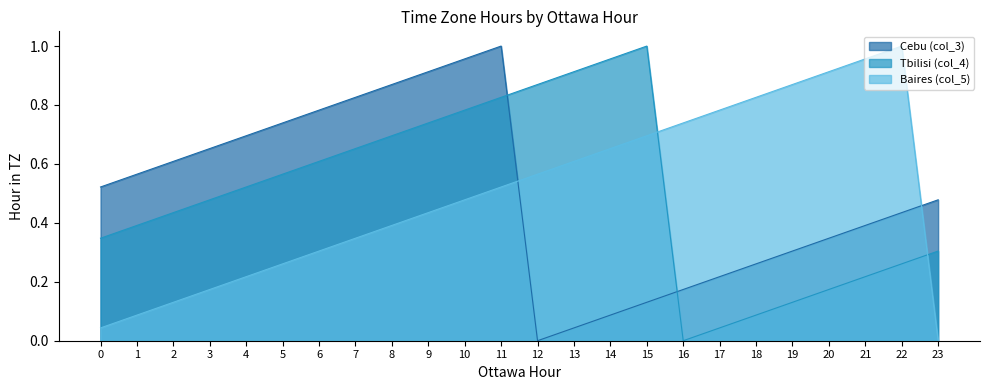

What is the difference between the highest and lowest values at 17?

0.7